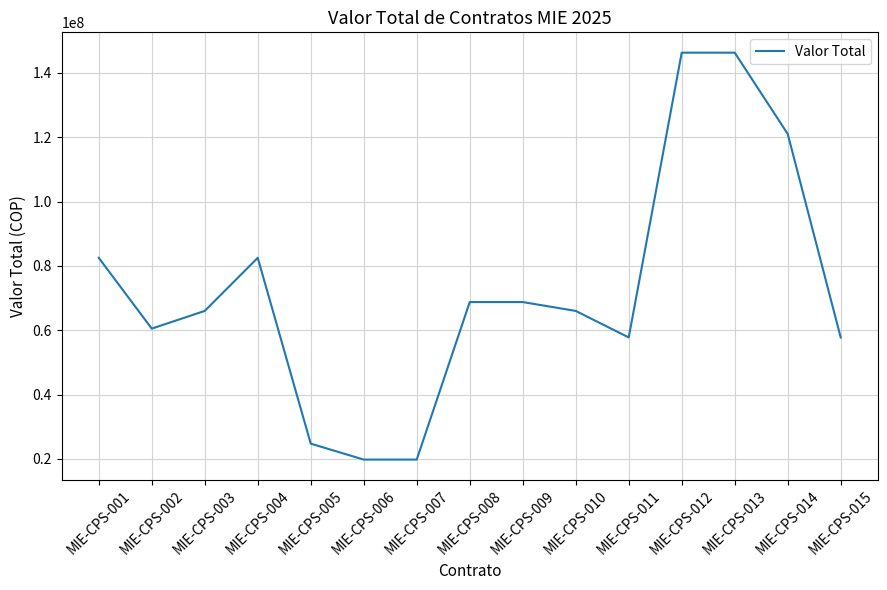

What is the change in value from MIE-CPS-009 to MIE-CPS-013?

+77500000